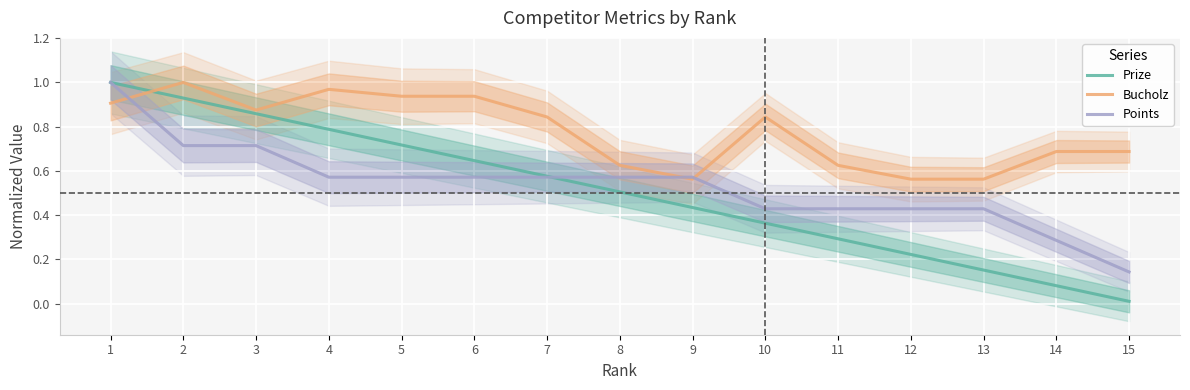

List the labels in order of Bucholz value, largest first.

2, 4, 5, 6, 1, 3, 7, 10, 14, 15, 8, 11, 9, 12, 13